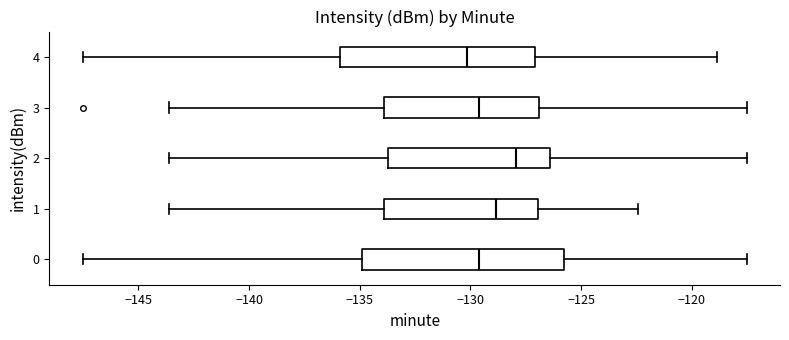

Which box's median line is the furthest to the left?

4